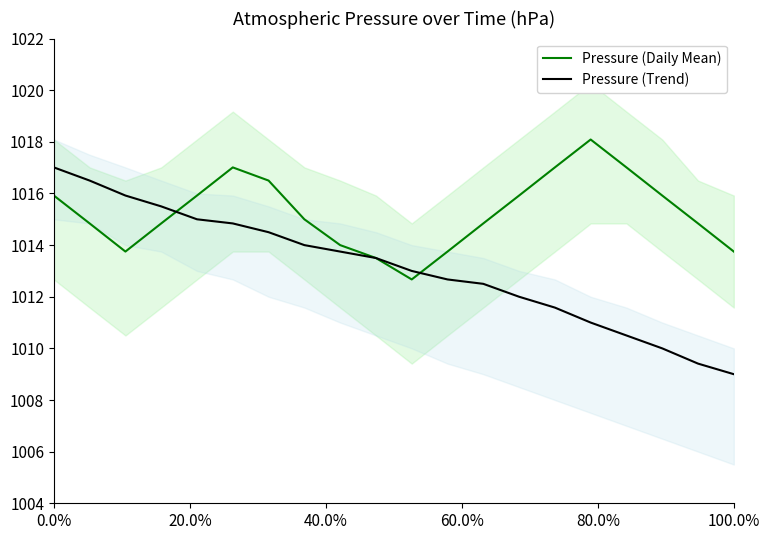

What is the maximum value for Pressure (Trend)?

1017.0